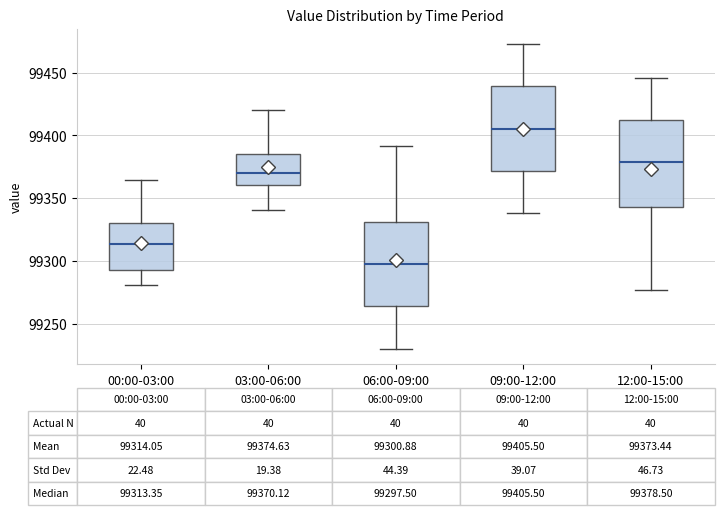

Which box's median line is the highest?

09:00-12:00